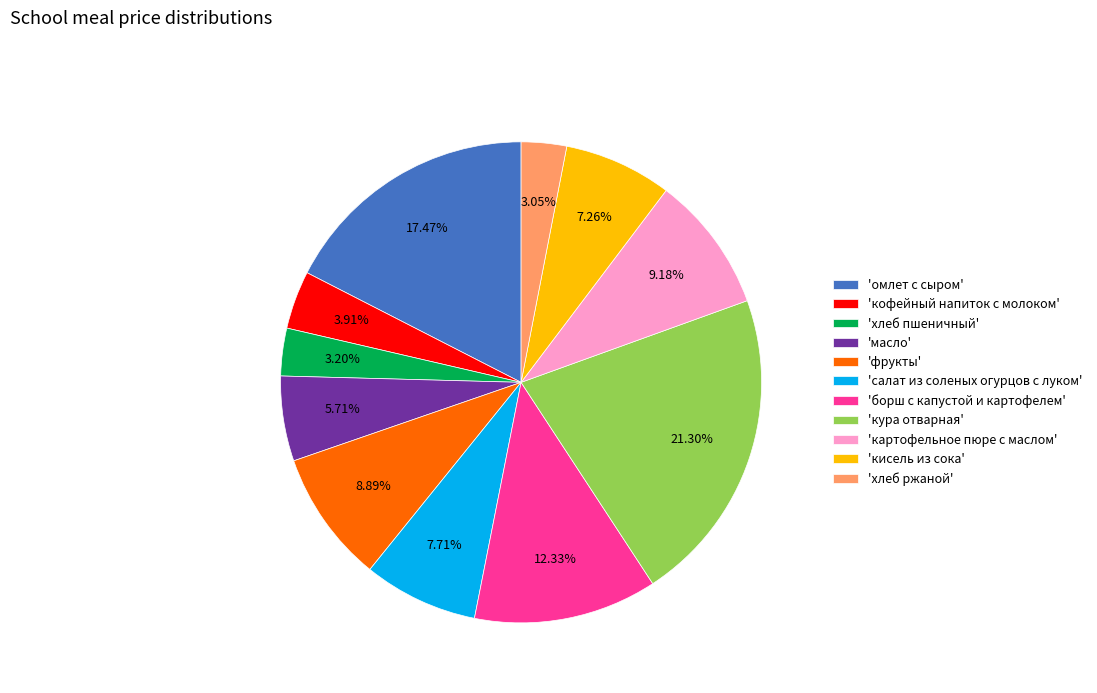

Which has a higher value, 'кофейный напиток с молоком' or 'кура отварная'?

'кура отварная'